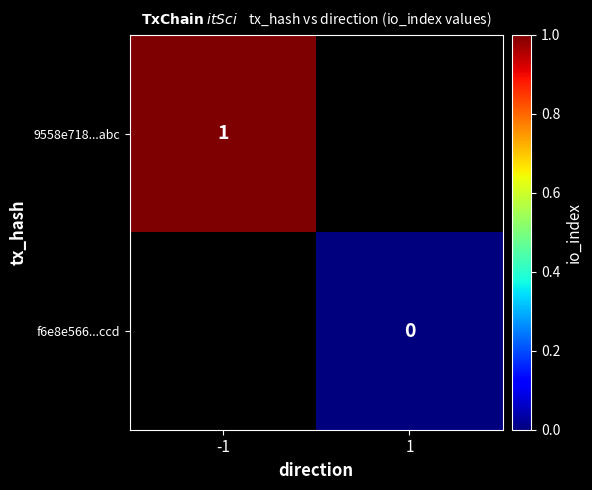

What is the maximum value shown in the chart?

1.0